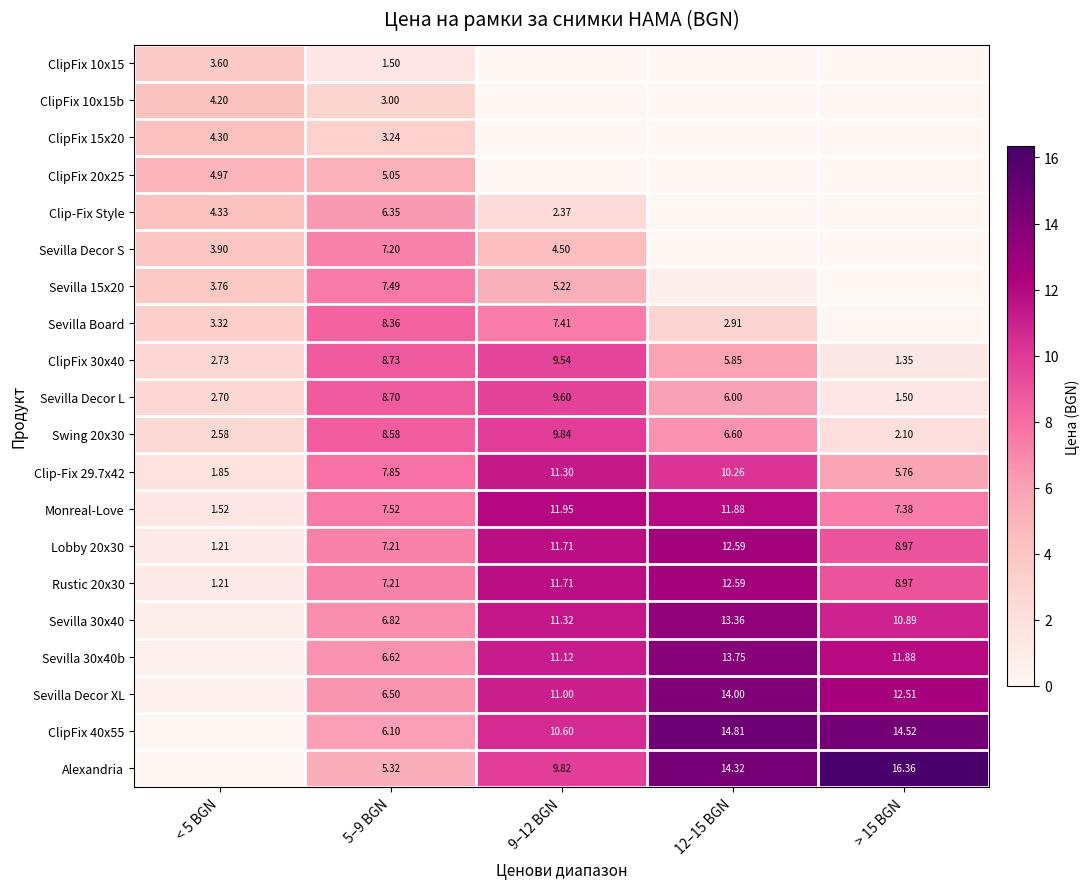

At which category does the chart reach its peak across all series?

> 15 BGN